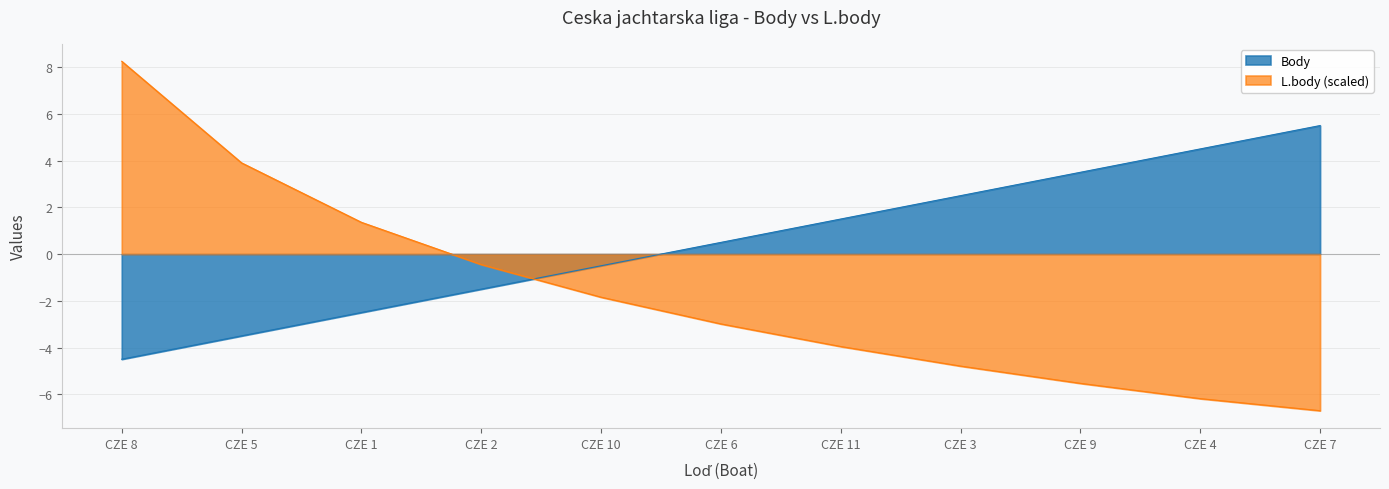

Reading left to right, extract all data points from this chart.

Body: -4.5	-3.5	-2.5	-1.5	-0.5	0.5	1.5	2.5	3.5	4.5	5.5
L.body: 8.2	3.9	1.4	-0.4	-1.8	-3.0	-4.0	-4.8	-5.5	-6.2	-6.7